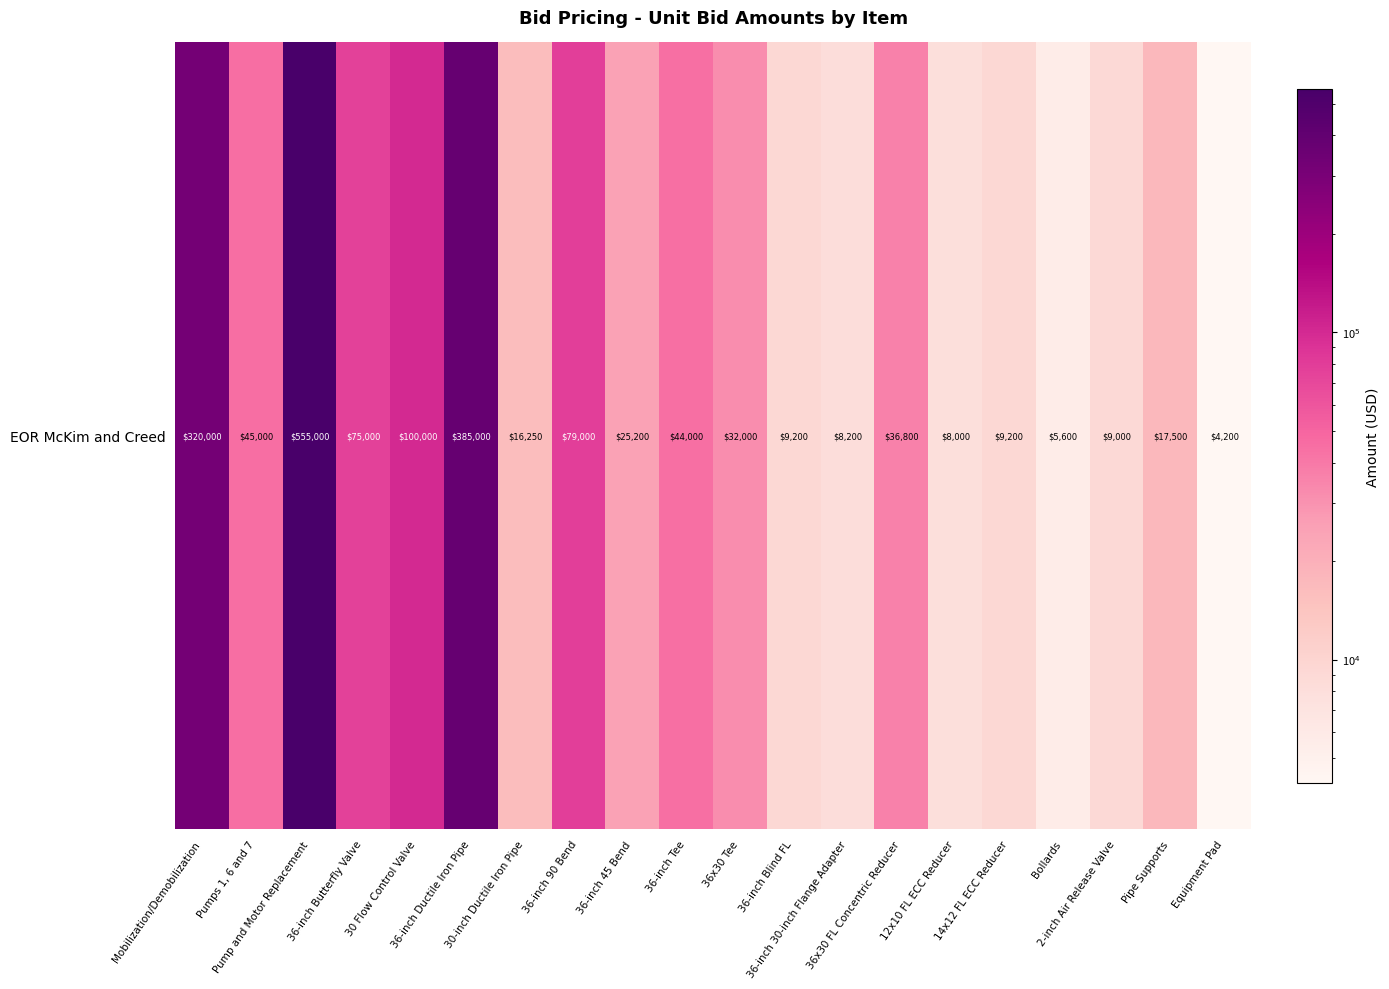

List the labels in order of value, largest first.

Pump and Motor Replacement, 36-inch Ductile Iron Pipe, Mobilization/Demobilization, 30 Flow Control Valve, 36-inch 90 Bend, 36-inch Butterfly Valve, Pumps 1, 6 and 7, 36-inch Tee, 36x30 FL Concentric Reducer, 36x30 Tee, 36-inch 45 Bend, Pipe Supports, 30-inch Ductile Iron Pipe, 36-inch Blind FL, 14x12 FL ECC Reducer, 2-inch Air Release Valve, 36-inch 30-inch Flange Adapter, 12x10 FL ECC Reducer, Bollards, Equipment Pad